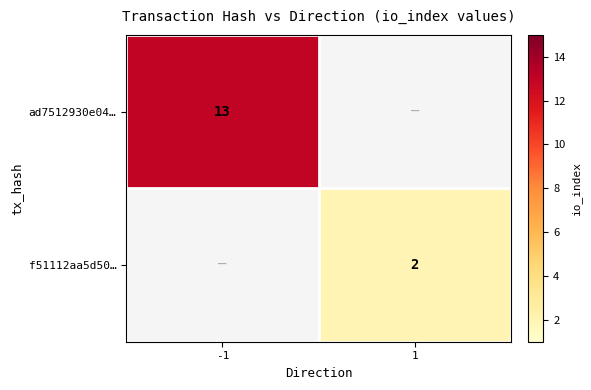

True or false: f51112aa5d50… has a value of 2 at 1.

True